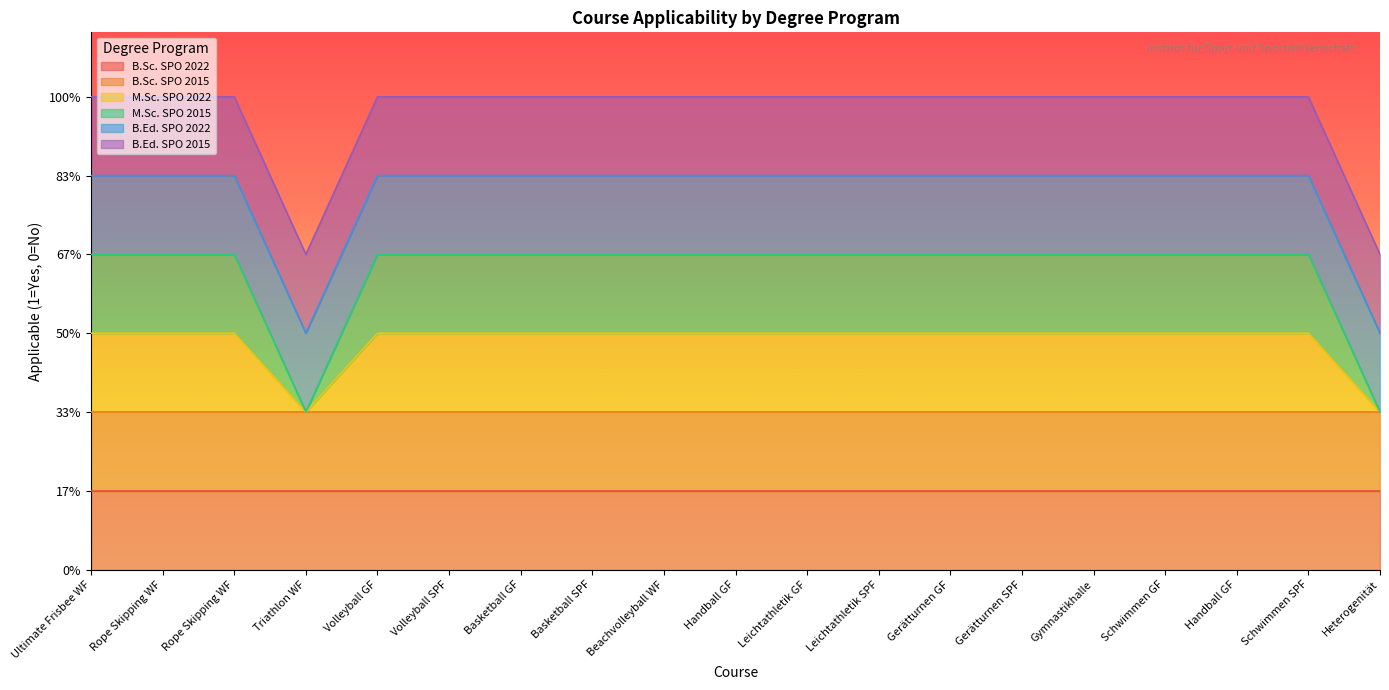

How many lines are shown in the chart?

6